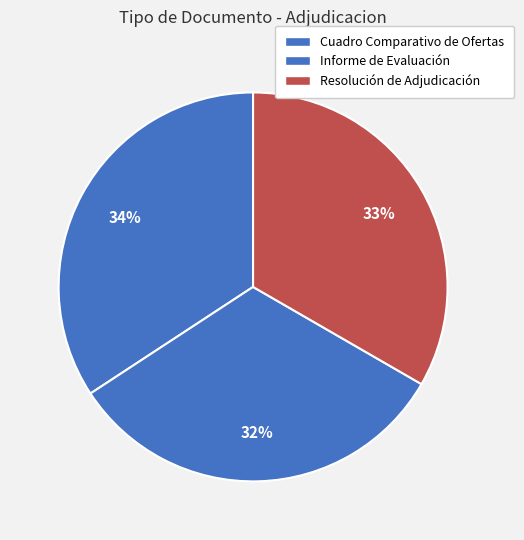

The Resolución de Adjudicación slice represents 28% of the pie. True or false?

False